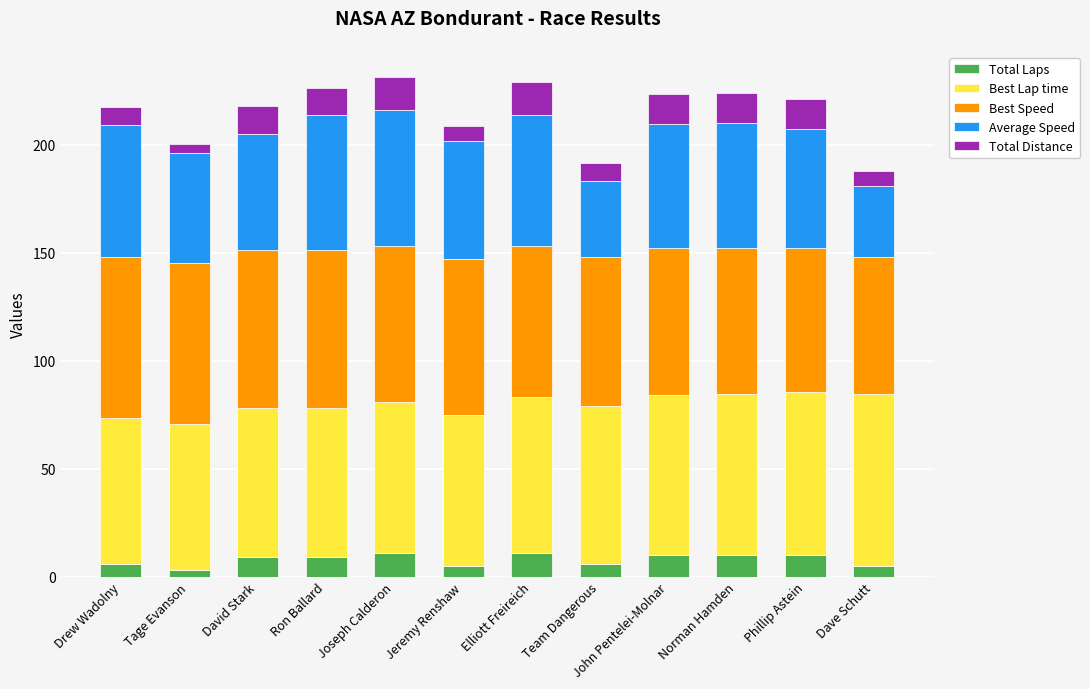

How many categories are shown in the chart?

12